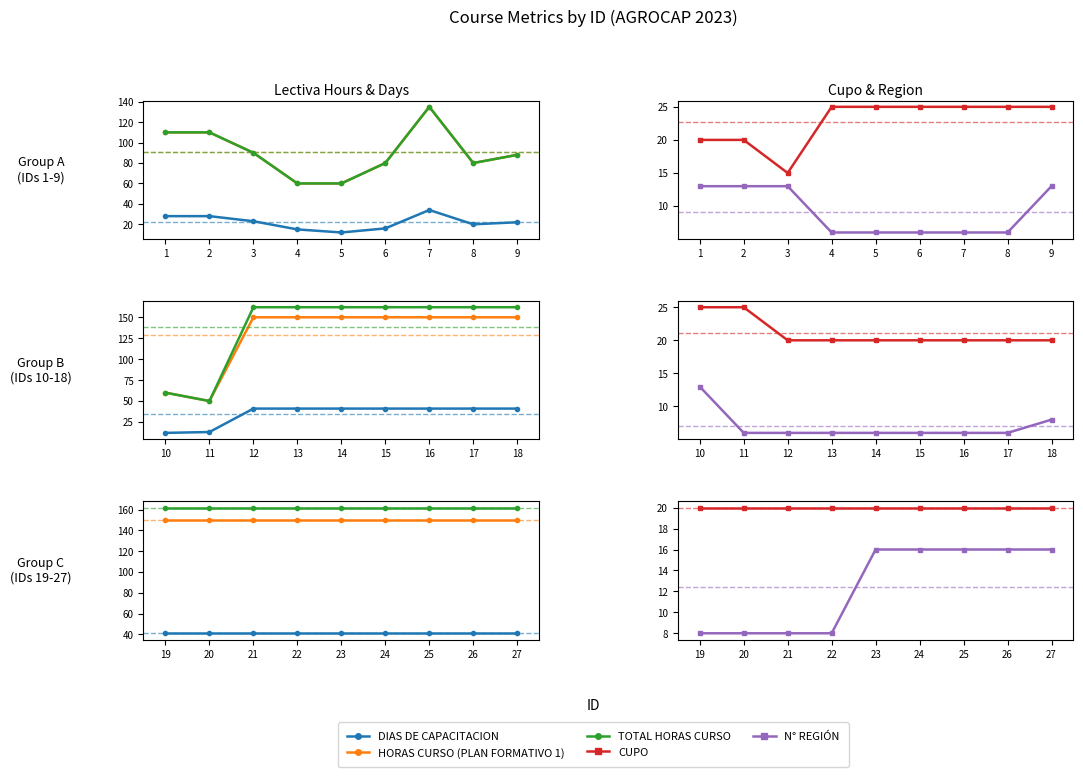

What is the value of the HORAS CURSO (PLAN FORMATIVO 1) point at the 2nd from the left?

150